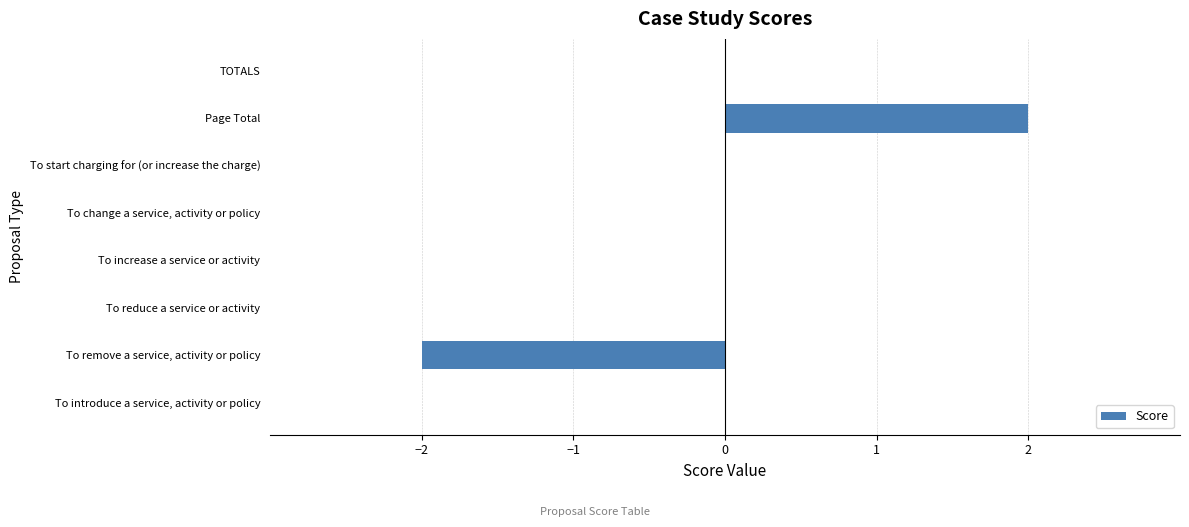

The value at To start charging for (or increase the charge) is 0. True or false?

True